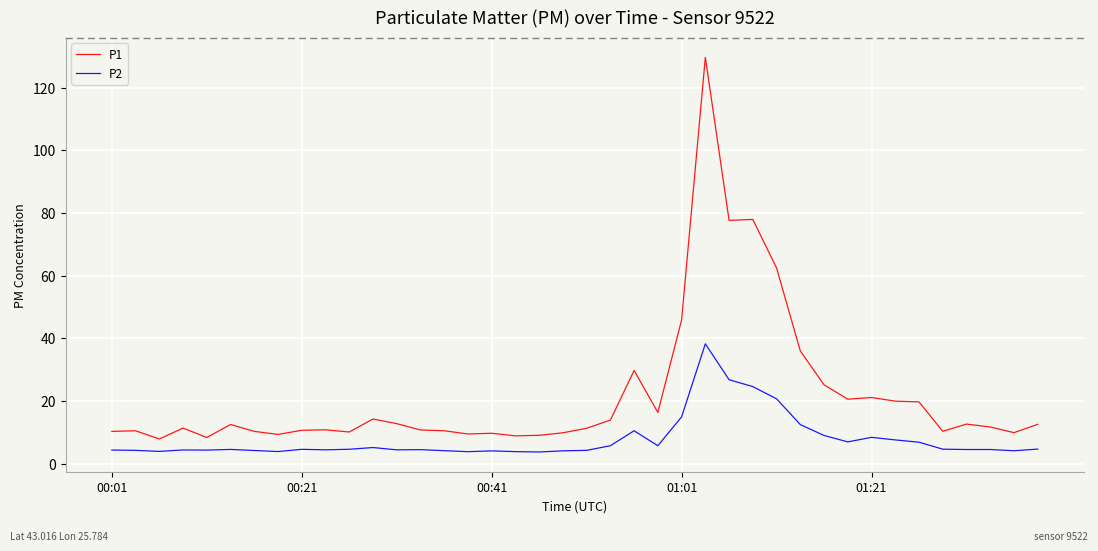

Which series has the largest total across all categories?

P1